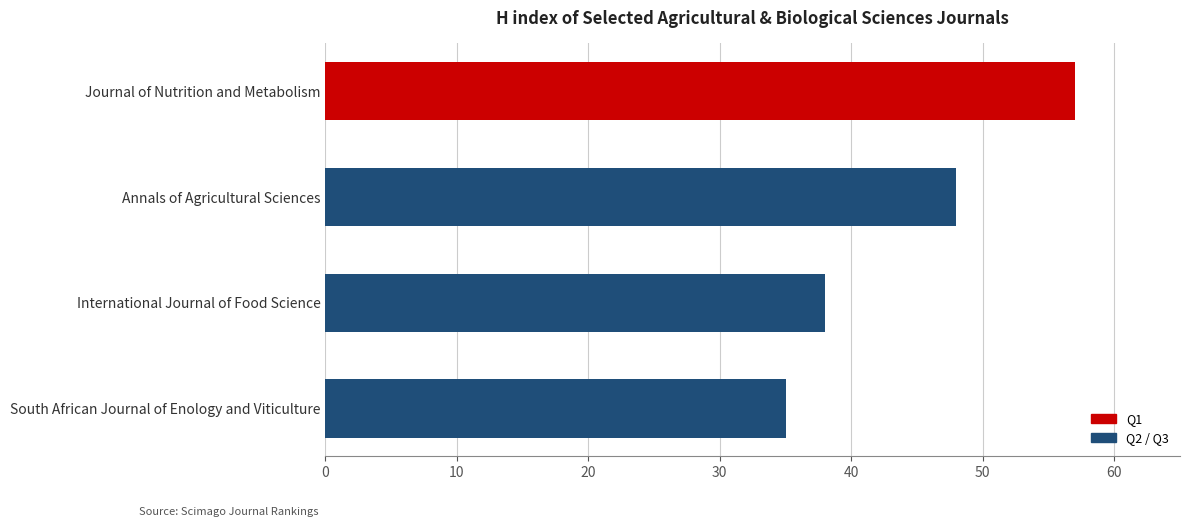

What is the label of the 3rd bar from the right?

Annals of Agricultural Sciences